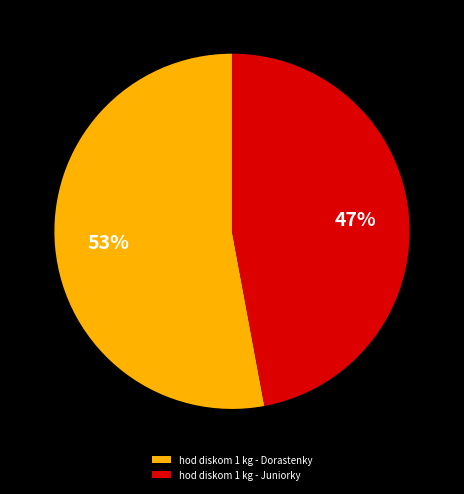

Is hod diskom 1 kg - Juniorky the majority of the pie?

No